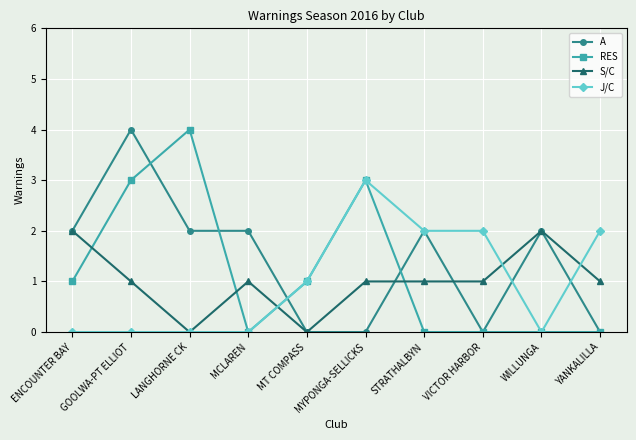

Which series has the largest total across all categories?

A